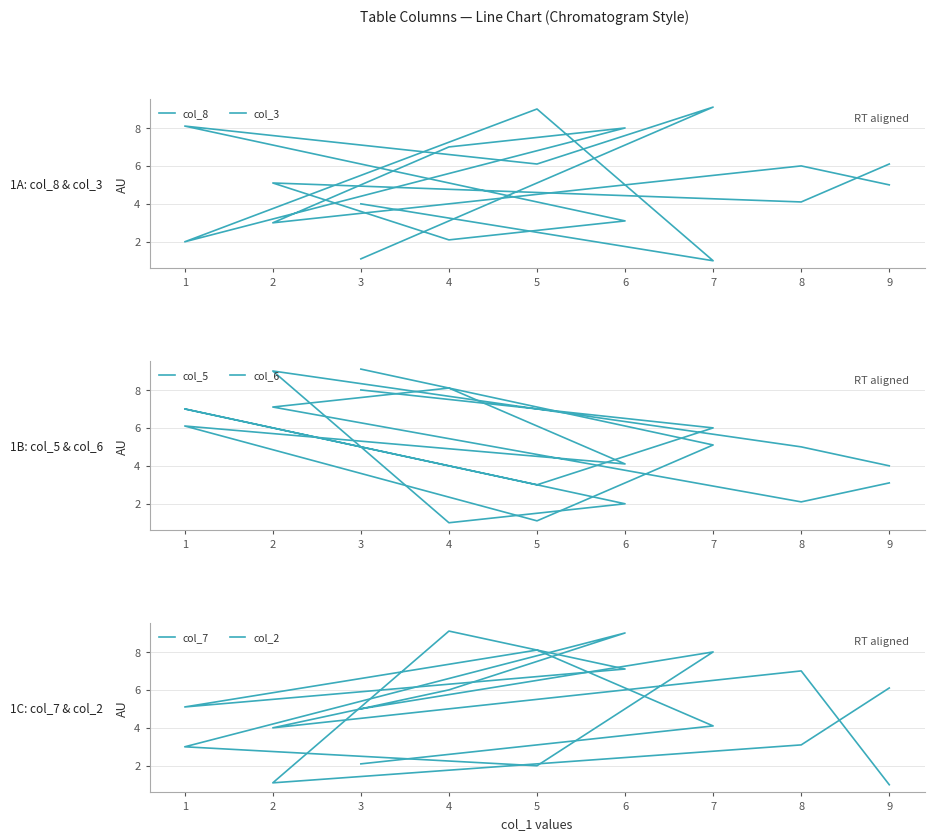

Is the value of col_8 at 9 greater than the value of col_2 at 5?

No